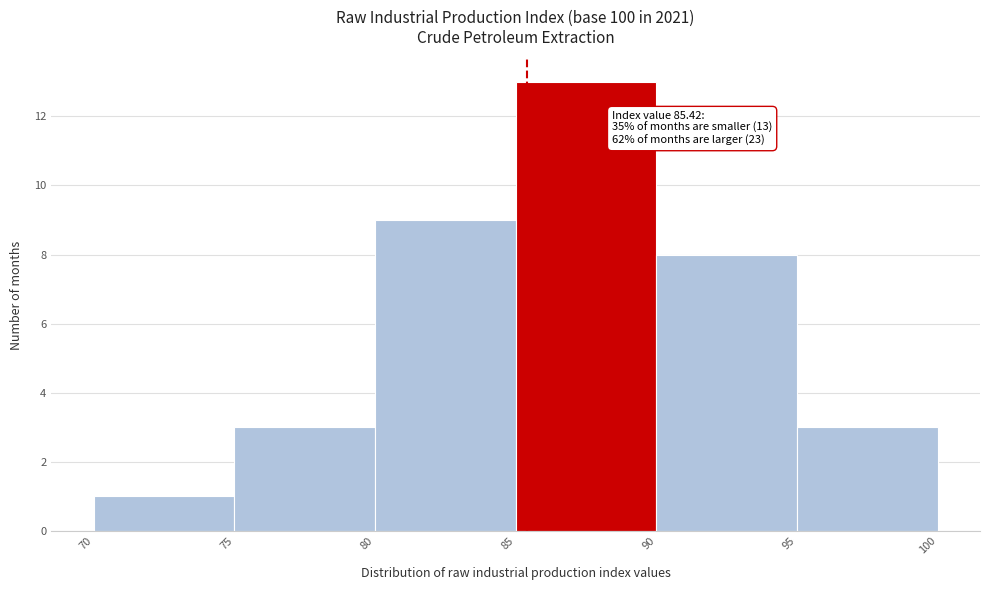

Over which range of the x-axis is the bar tallest?

85 to 90